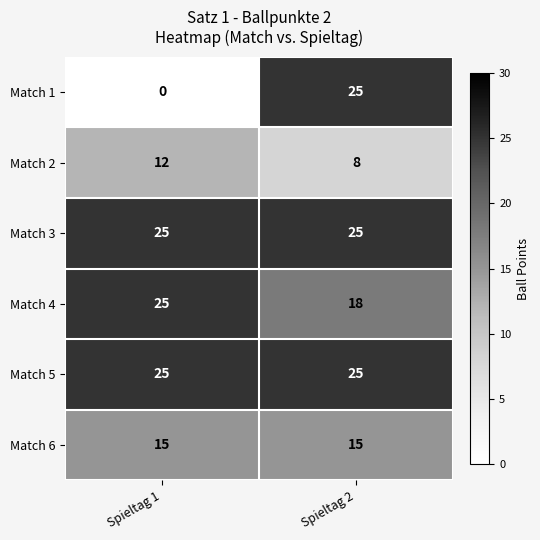

At how many categories does at least one series exceed 13?

2